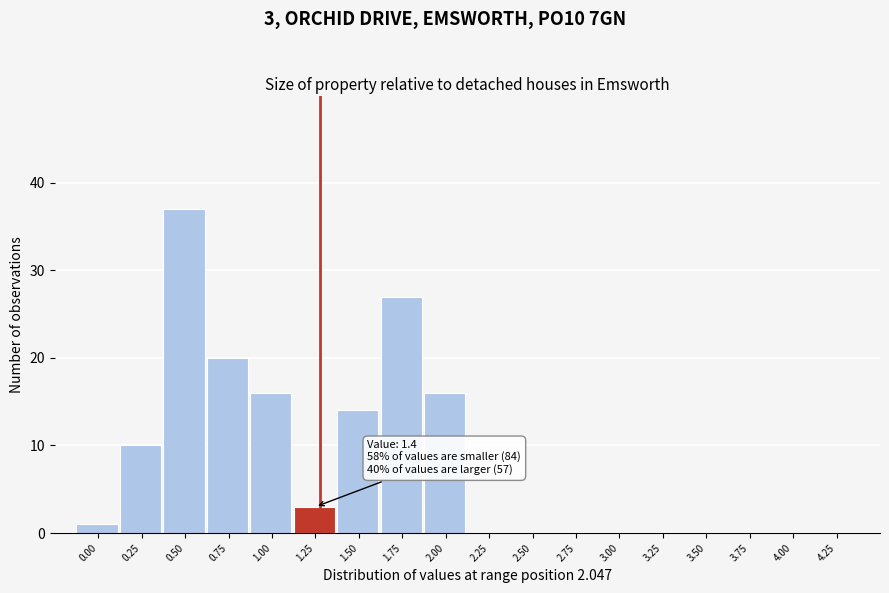

Reading right to left, extract all data points from this chart.

4.25=0	4.00=0	3.75=0	3.50=0	3.25=0	3.00=0	2.75=0	2.50=0	2.25=0	2.00=16	1.75=27	1.50=14	1.25=3	1.00=16	0.75=20	0.50=37	0.25=10	0.00=1